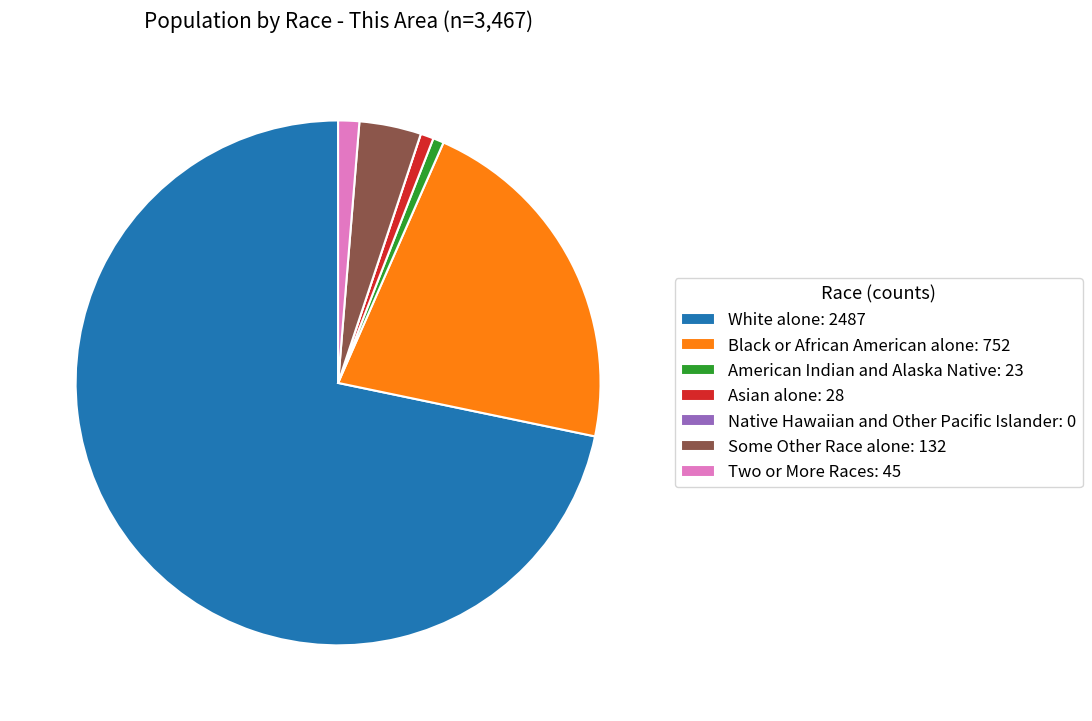

Is there any slice that represents more than half of the pie?

Yes